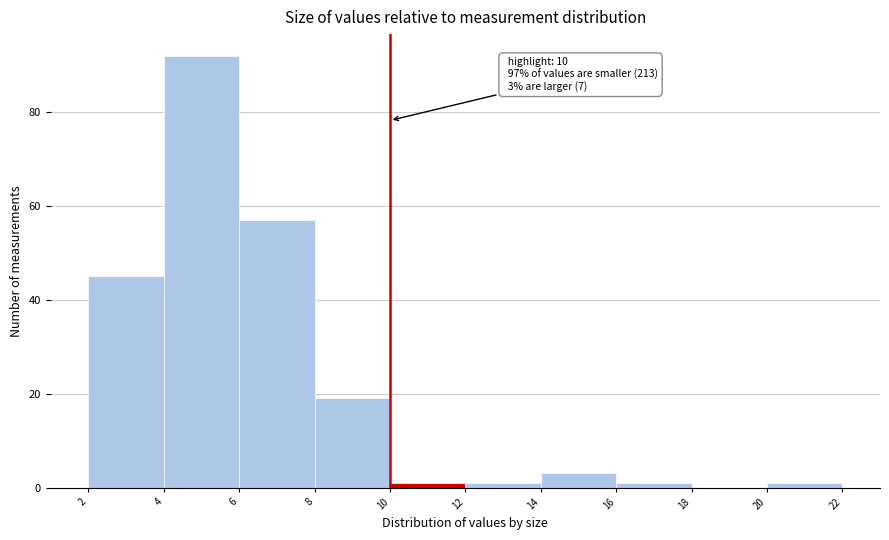

Over which range of the x-axis is the bar tallest?

4 to 6